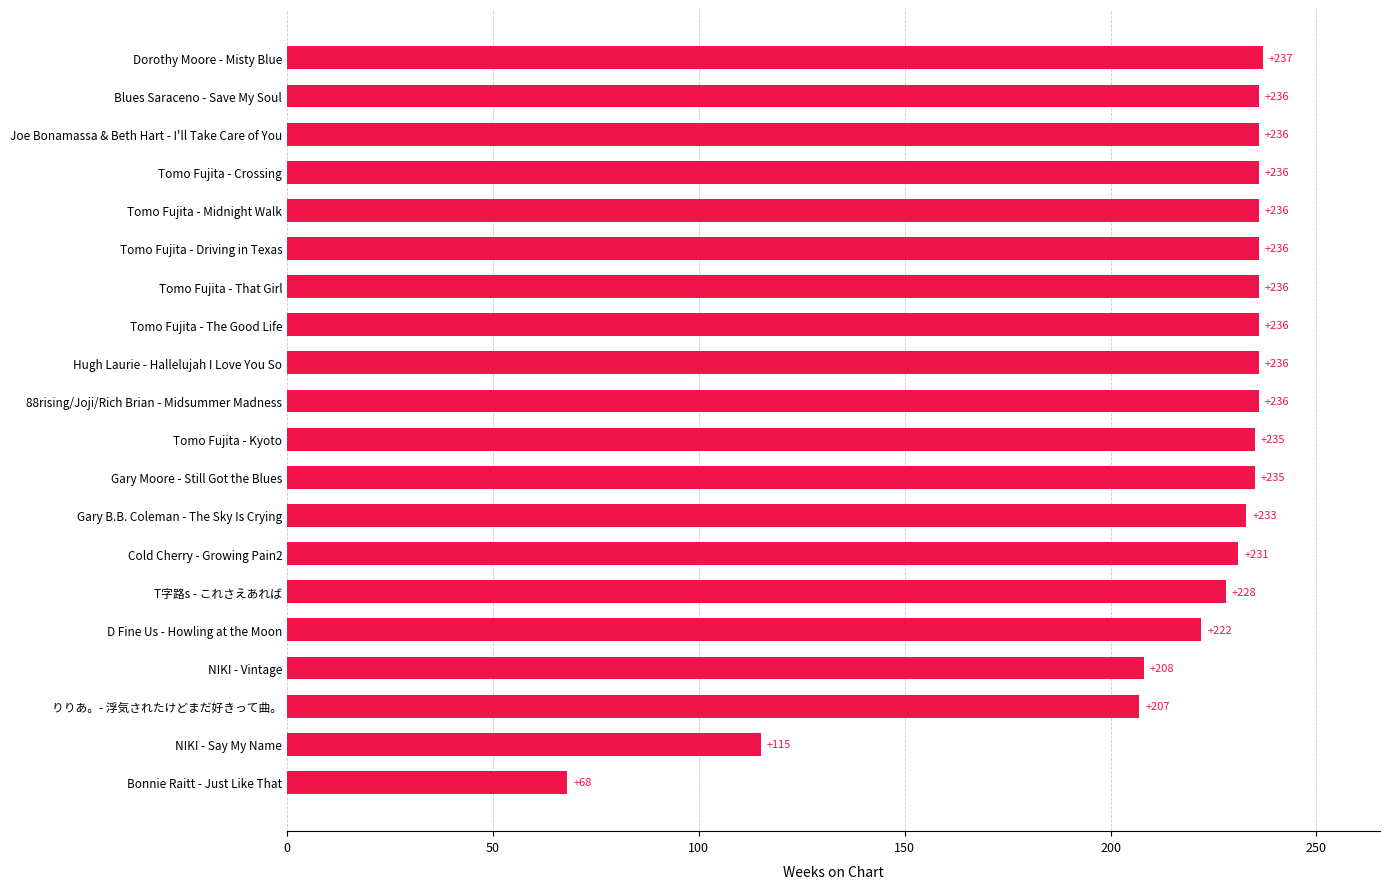

Approximately how many times larger is the value at Bonnie Raitt - Just Like That compared to Tomo Fujita - Crossing?

0.3